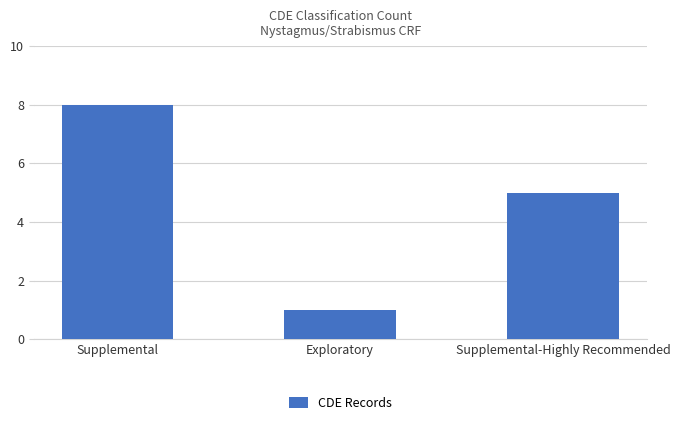

What is the difference between the values at Exploratory and Supplemental-Highly Recommended?

4